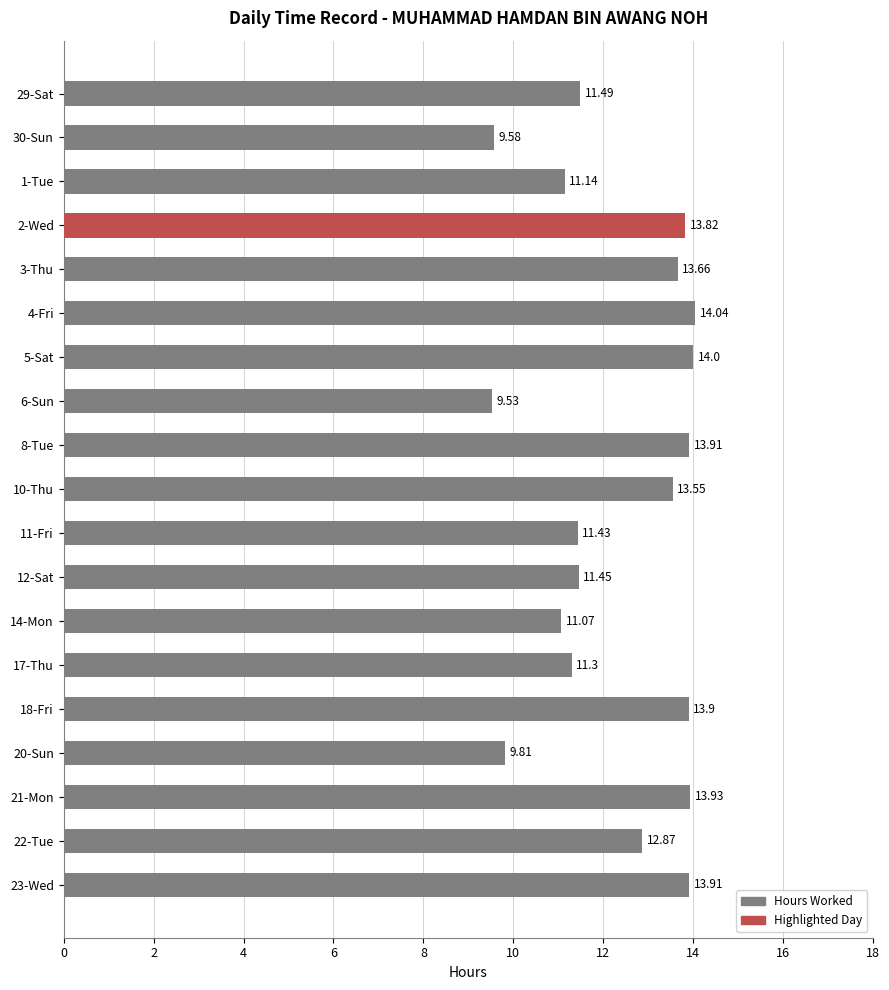

How many bars are there in total?

19